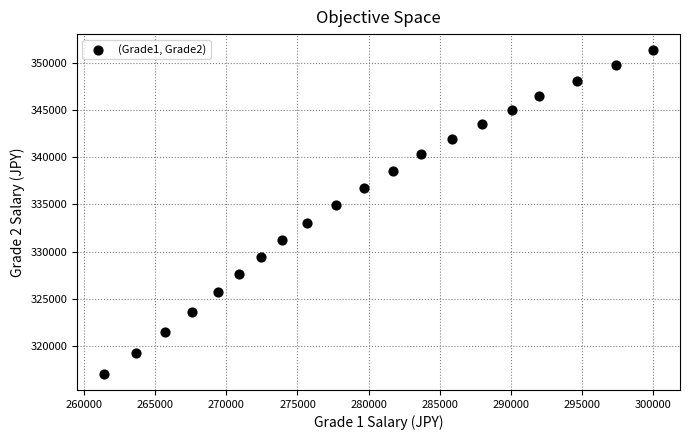

What Y value in the scatter plot is closest to 334200?

334900